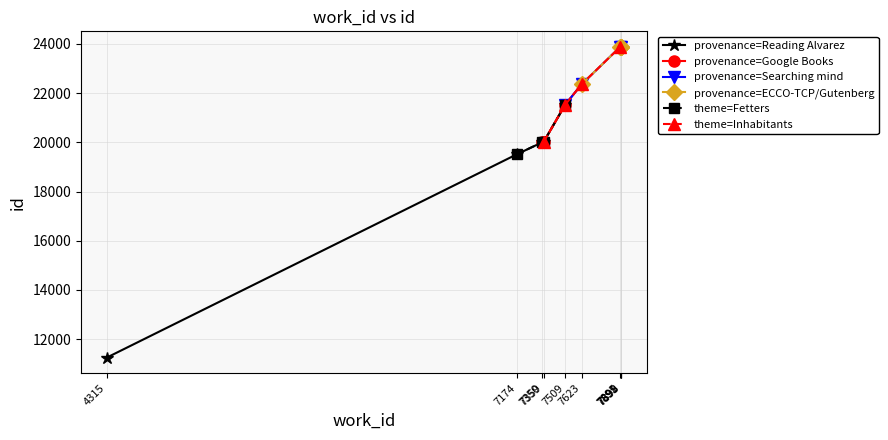

Rank the categories by value from lowest to highest.

4315, 7174, 7350, 7359, 7509, 7623, 7891, 7895, 7898, 7899